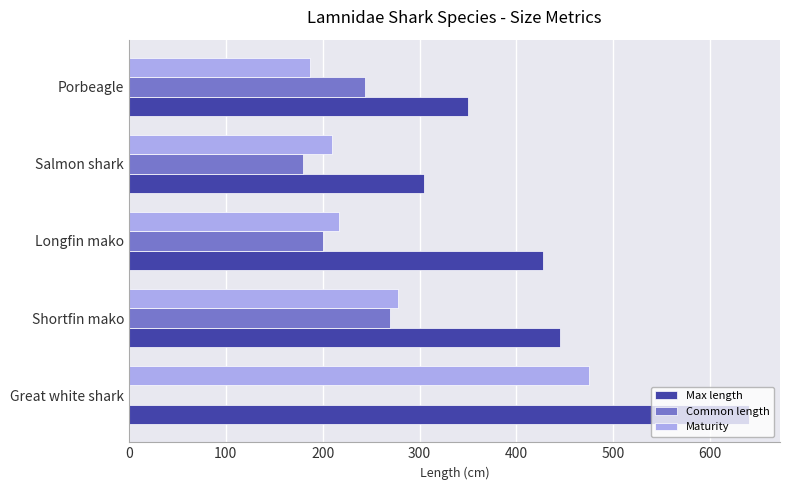

What is the greatest value displayed?

640.0